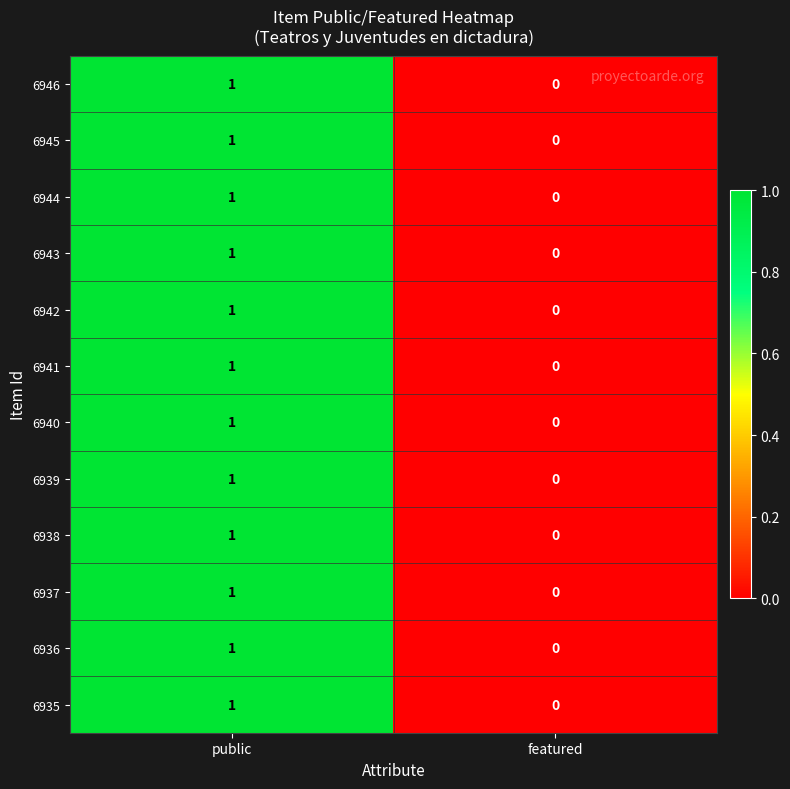

List the labels in order of 6940 value, smallest first.

featured, public